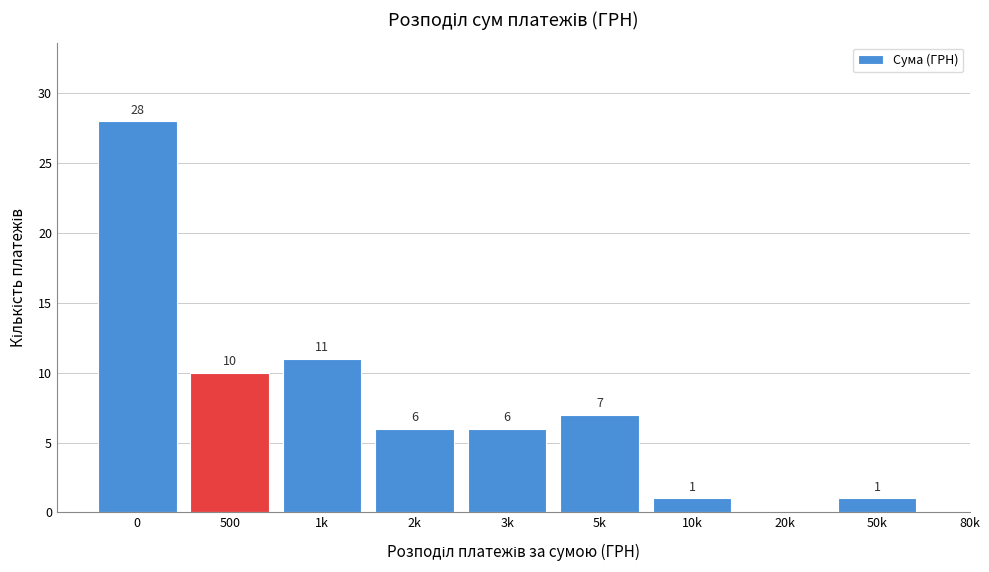

Reading right to left, list all the values displayed in this chart.

50k=1	20k=0	10k=1	5k=7	3k=6	2k=6	1k=11	500=10	0=28